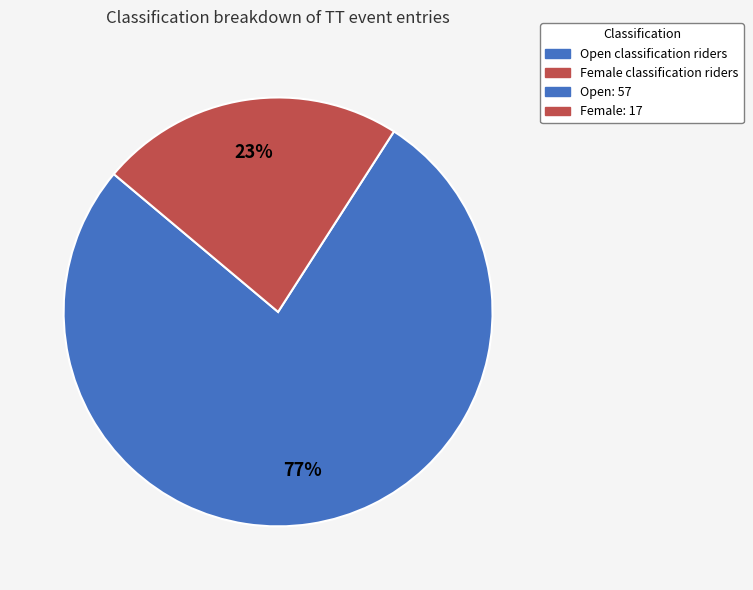

To the nearest percent, what is the average slice percentage?

50%